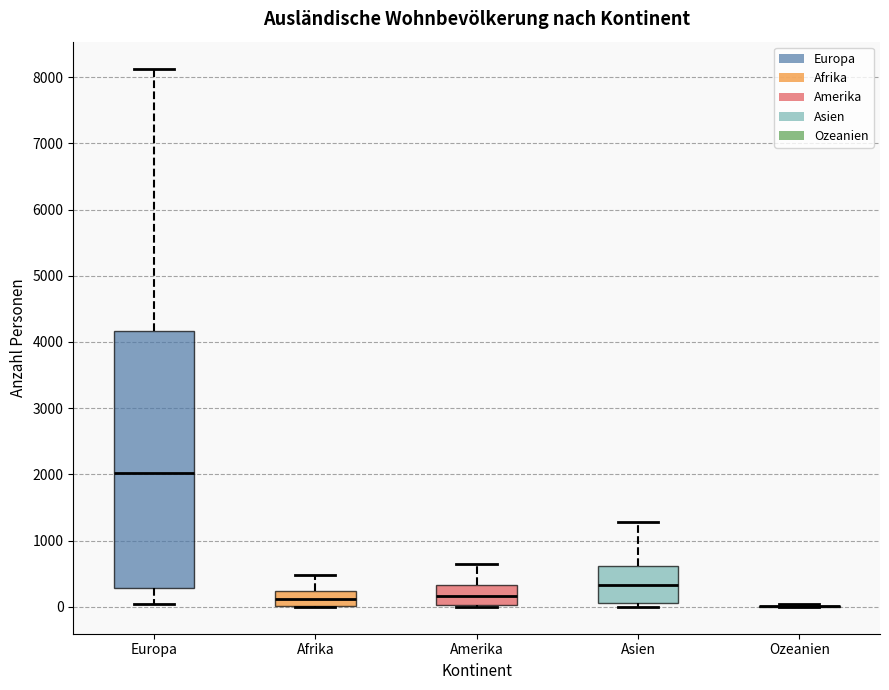

Reading left to right, transcribe this box plot: for each box, give where its median line is, the range the box spans, and where its two whiskers end, as read against the y-axis. The values are not printed on the chart, so give them approximately, as read against the axis.

Europa: median 2000, box 300 to 4200, whiskers 0 to 8100
Afrika: median 100, box 0 to 200, whiskers 0 to 500
Amerika: median 200, box 0 to 300, whiskers 0 to 600
Asien: median 300, box 100 to 600, whiskers 0 to 1300
Ozeanien: box collapsed to a line at 0, whiskers 0 to 0